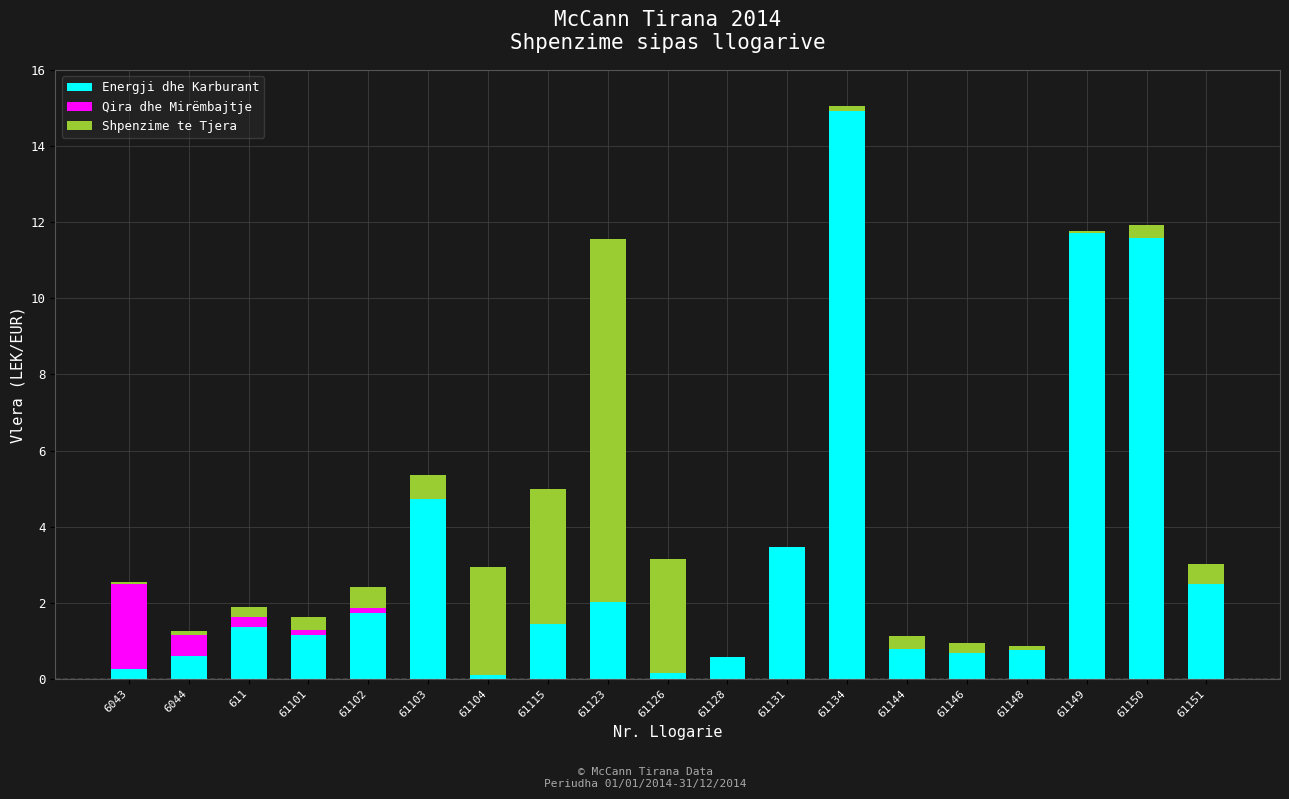

What is the difference between the Energji dhe Karburant values at 61101 and 61144?

0.4